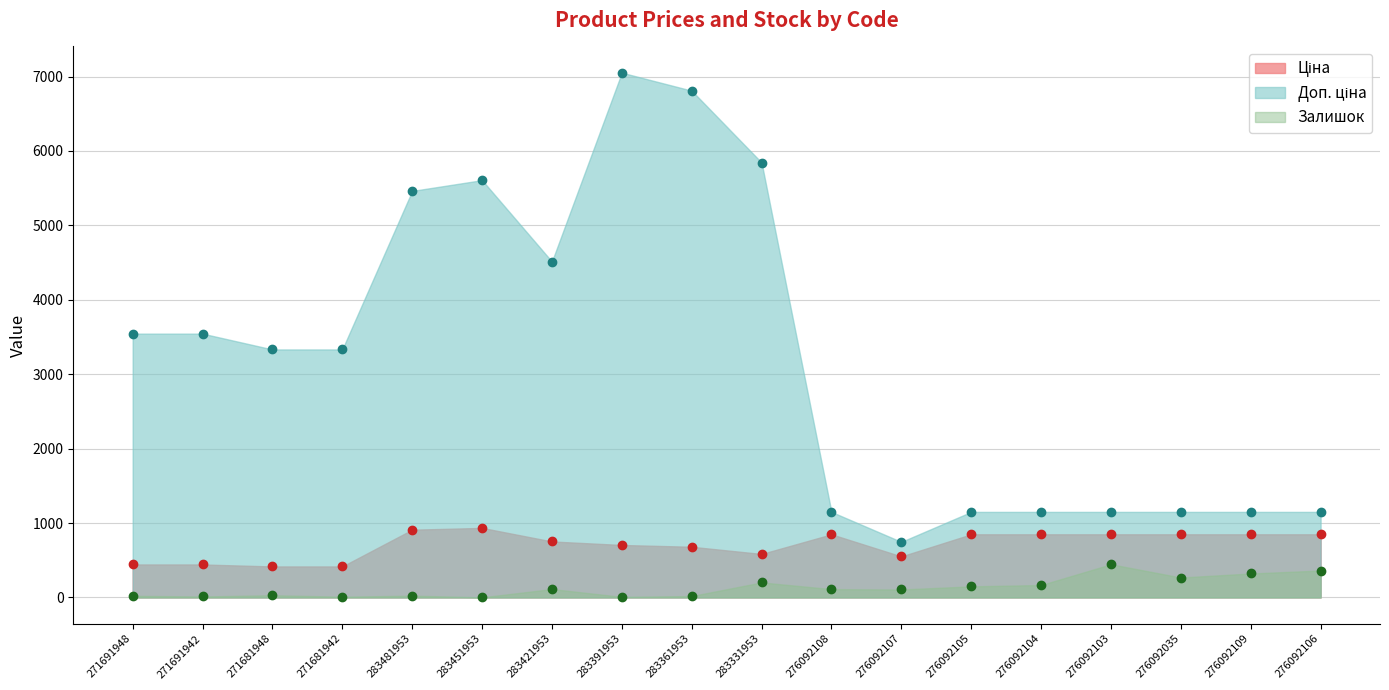

What is the average value of the Доп. ціна series?

3213.2